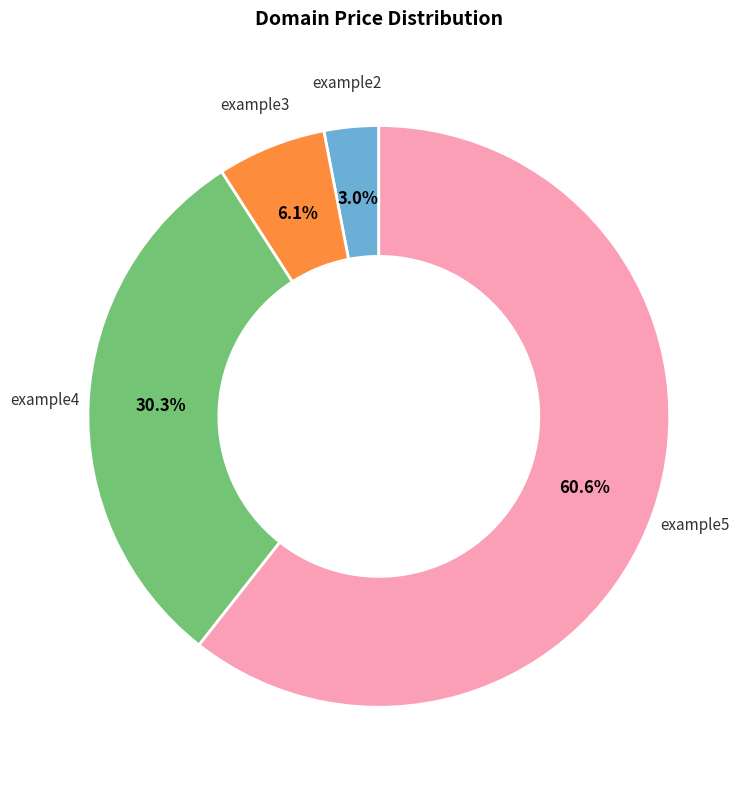

Is there any slice that represents more than half of the pie?

Yes